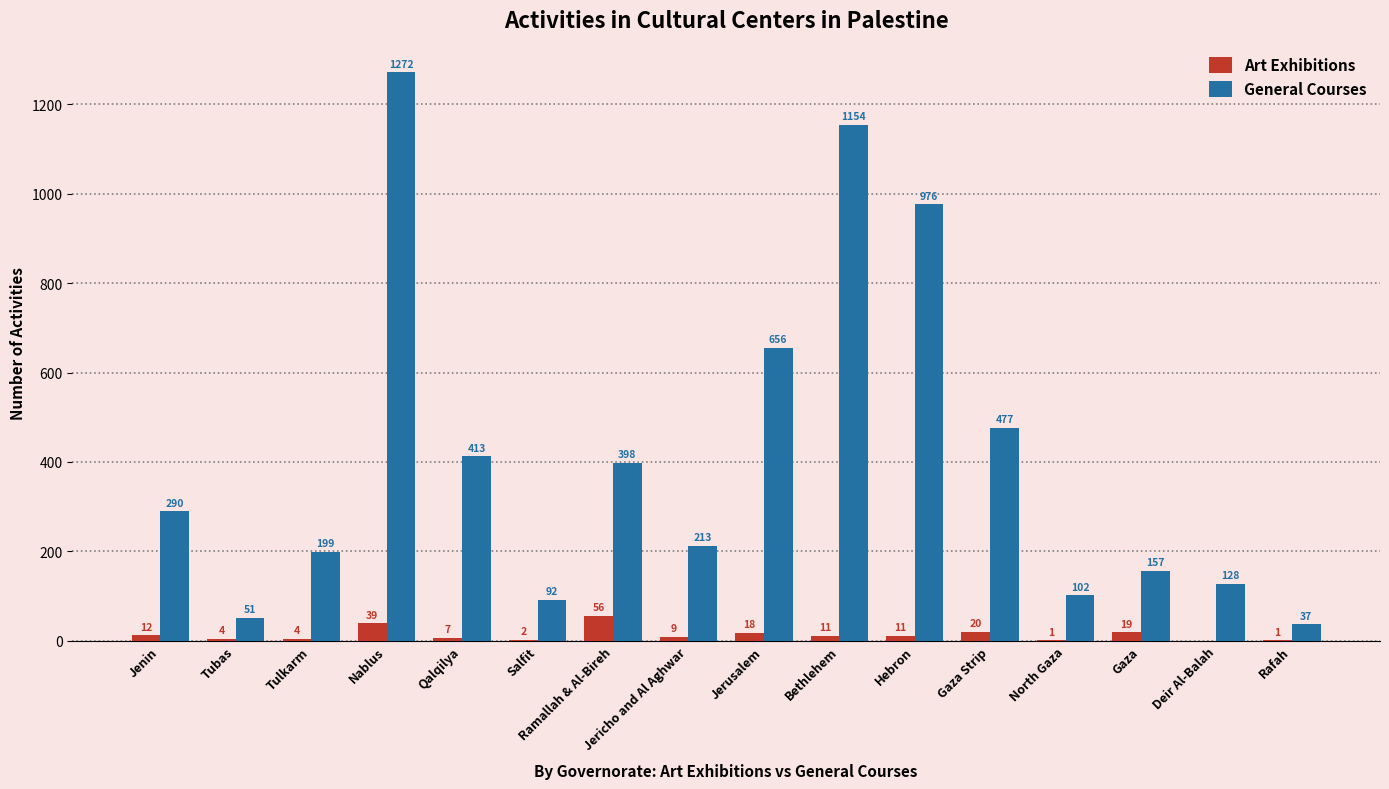

Are the bars horizontal?

No